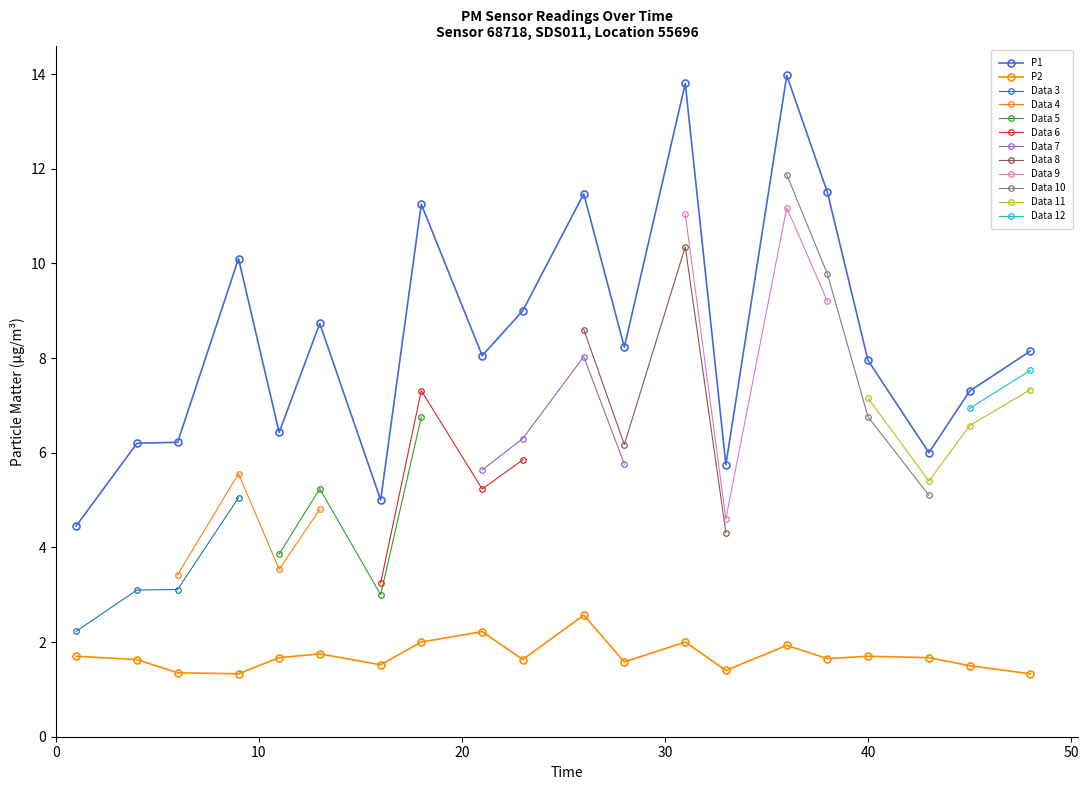

What is the value of the P1 point at the 7th from the left?

5.0